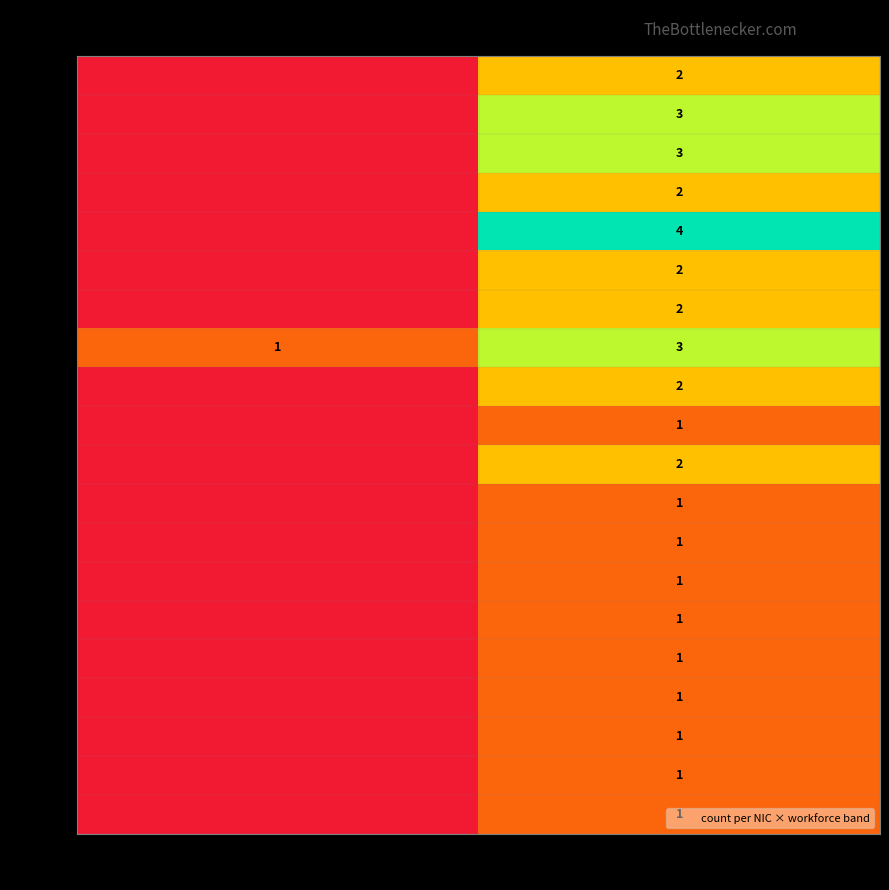

At which category is the sum across all series the highest?

NN